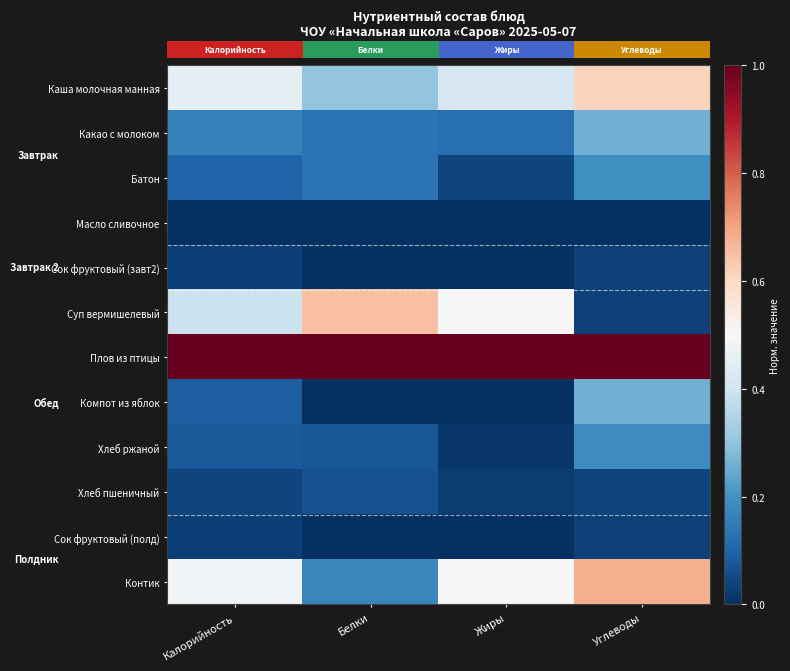

Which has a higher value, Калорийность or Белки?

Калорийность